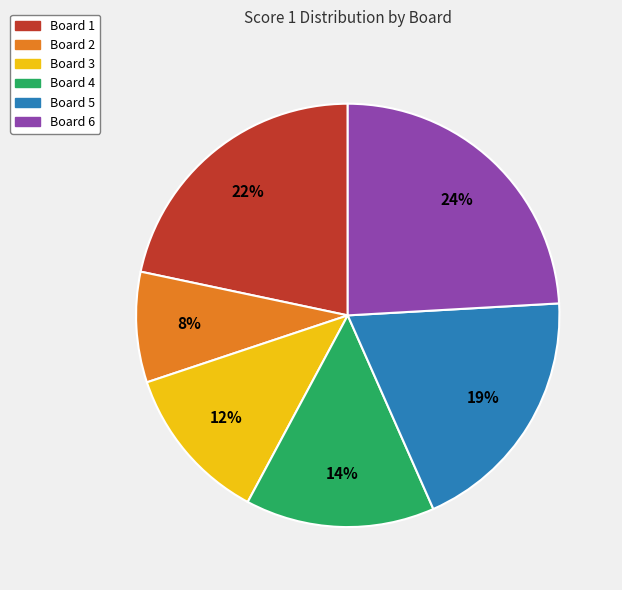

Does Board 5 represent more than half of the total?

No